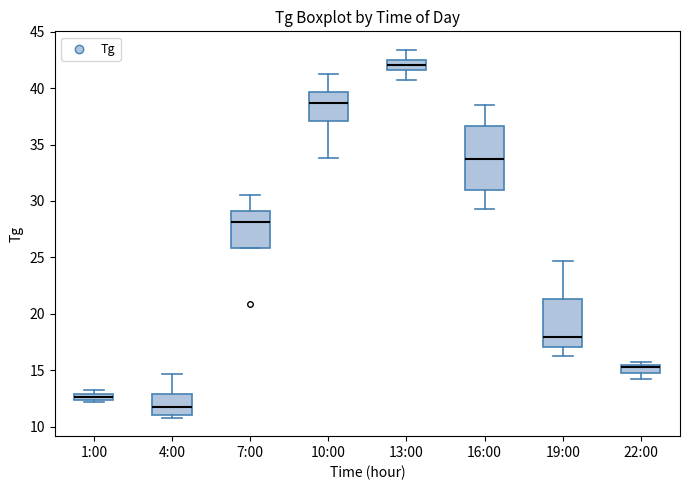

Where is the lower edge of the box for 1:00 on the y-axis? The values are not printed on the chart, so give them approximately, as read against the axis.

12.5